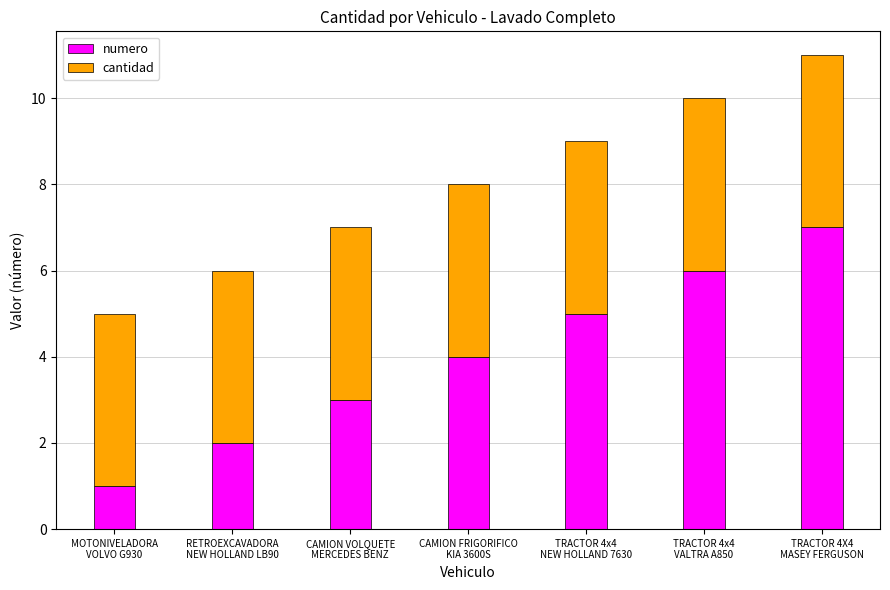

What is the difference between the second highest and second lowest values in the numero series?

4